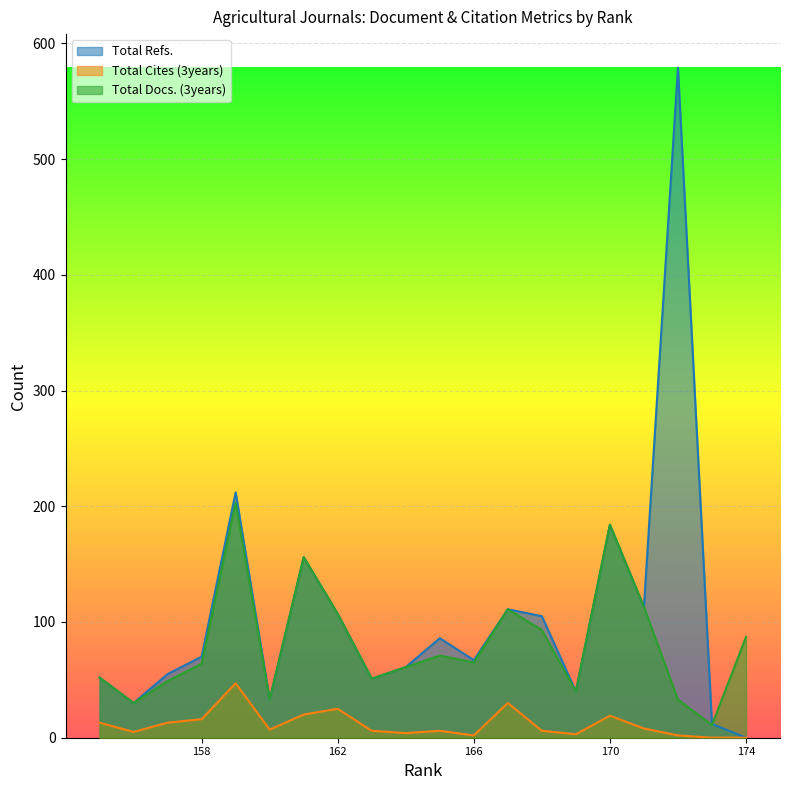

What is the difference between the maximum and second lowest values in the Total Cites (3years) series?

47